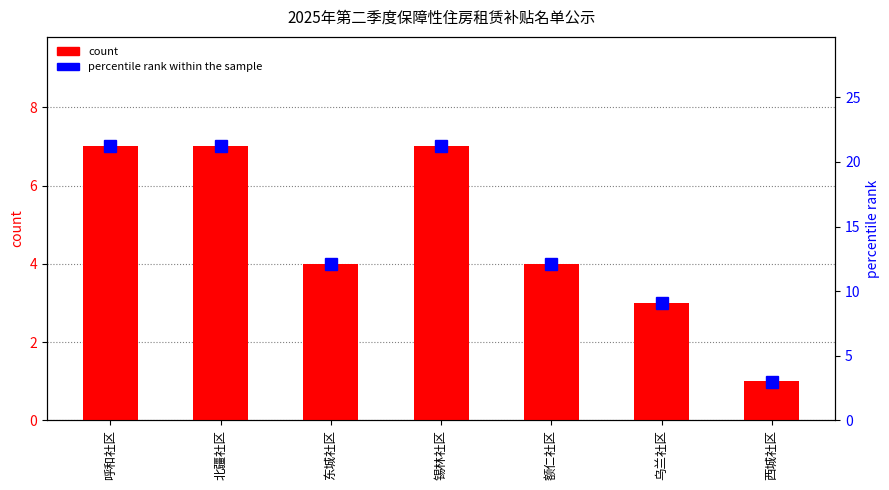

List the series in order of their overall mean, highest first.

percentile rank within the sample, count